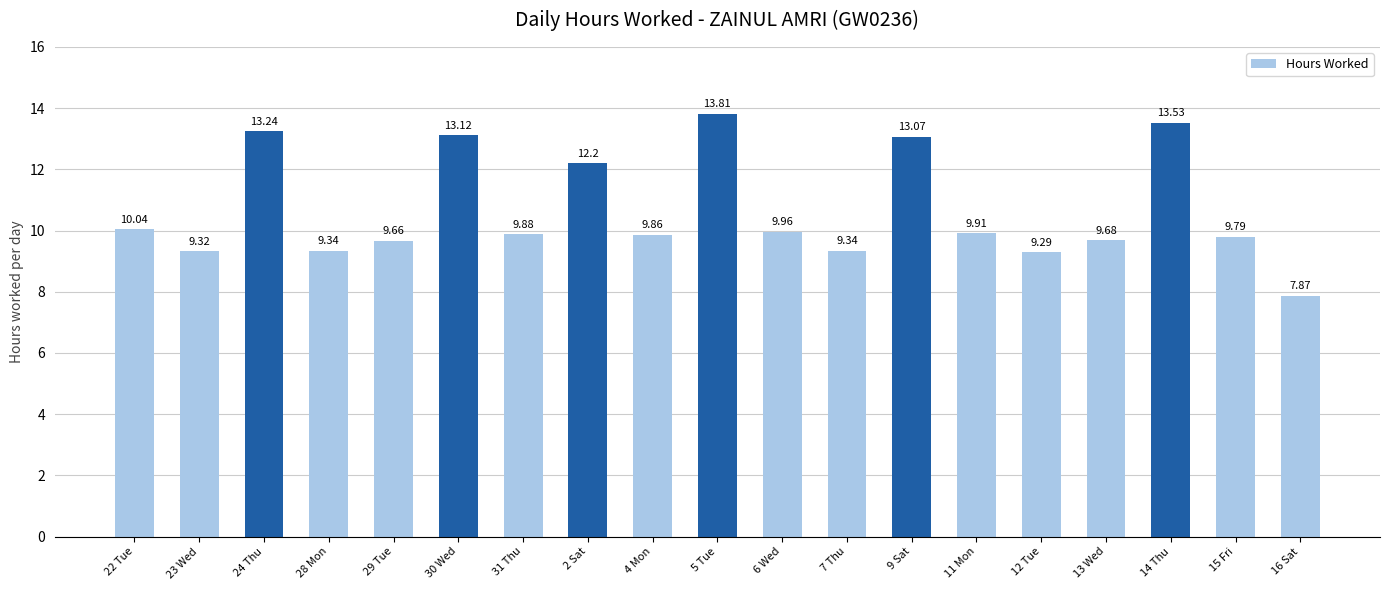

Reading right to left, extract all data points from this chart.

7.9	9.8	13.5	9.7	9.3	9.9	13.1	9.3	10.0	13.8	9.9	12.2	9.9	13.1	9.7	9.3	13.2	9.3	10.0